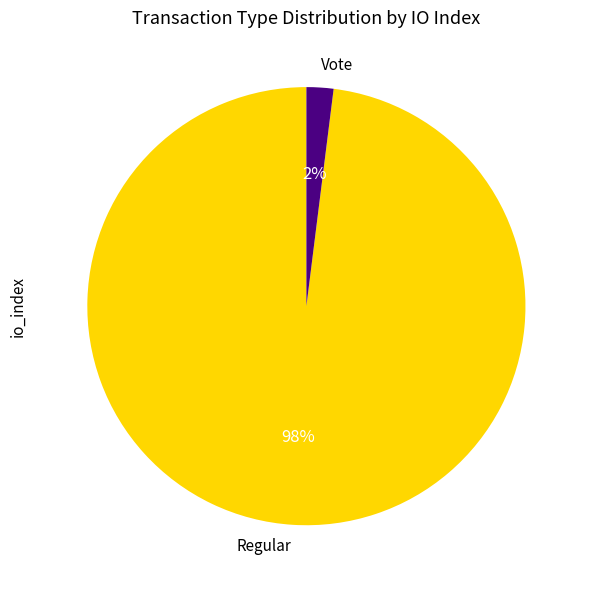

To the nearest percent, what is the combined percentage of Regular and Vote?

100%